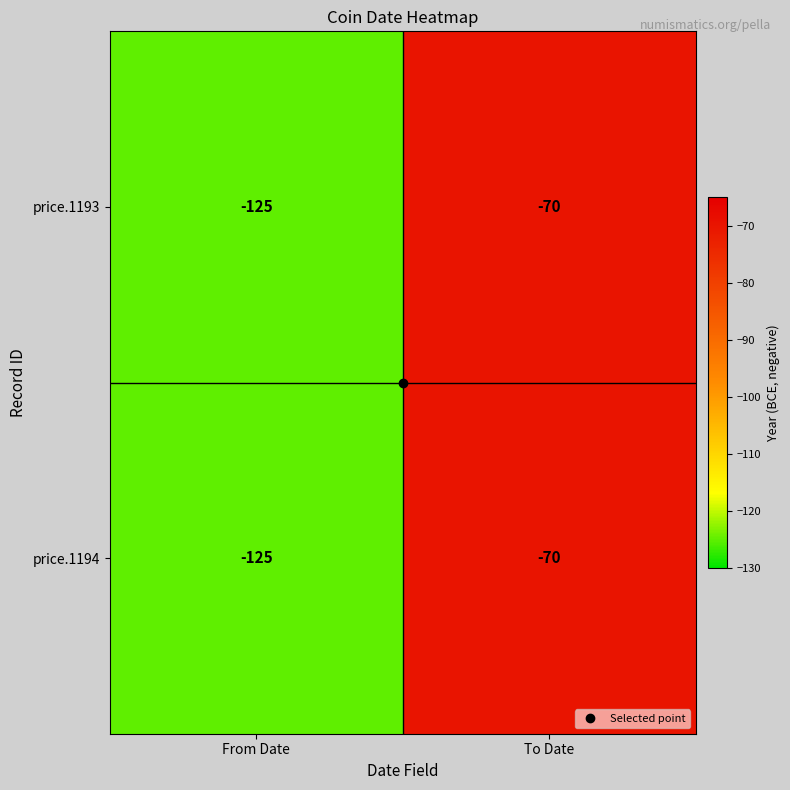

What is the maximum value shown in the chart?

-70